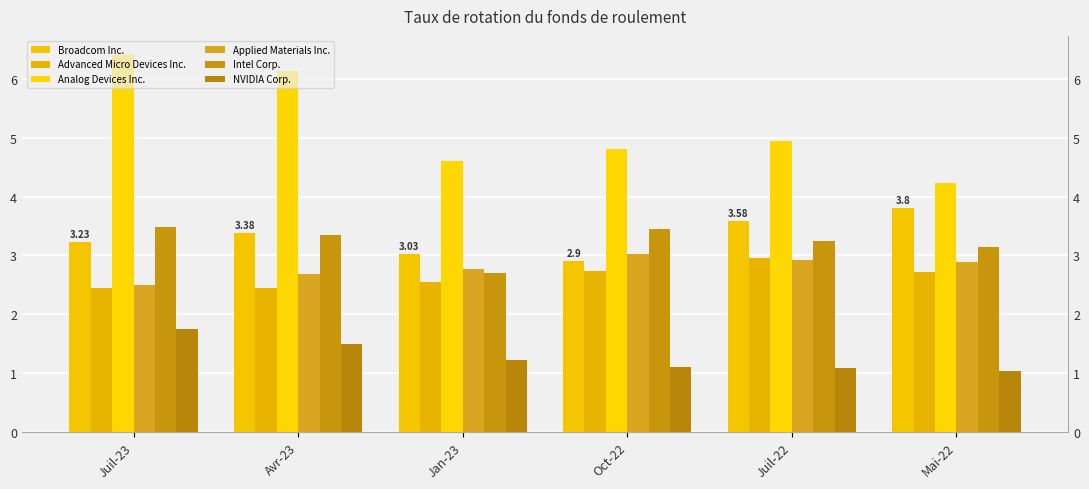

True or false: Intel Corp. has a value of 5.1 at Juil-23.

False